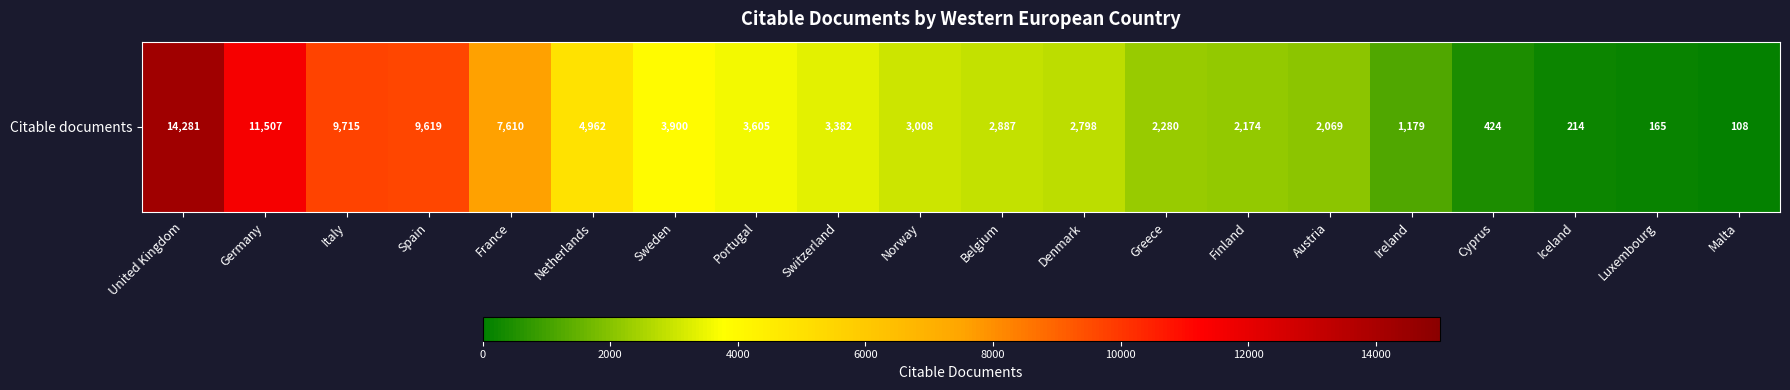

Rank the categories by value from highest to lowest.

United Kingdom, Germany, Italy, Spain, France, Netherlands, Sweden, Portugal, Switzerland, Norway, Belgium, Denmark, Greece, Finland, Austria, Ireland, Cyprus, Iceland, Luxembourg, Malta